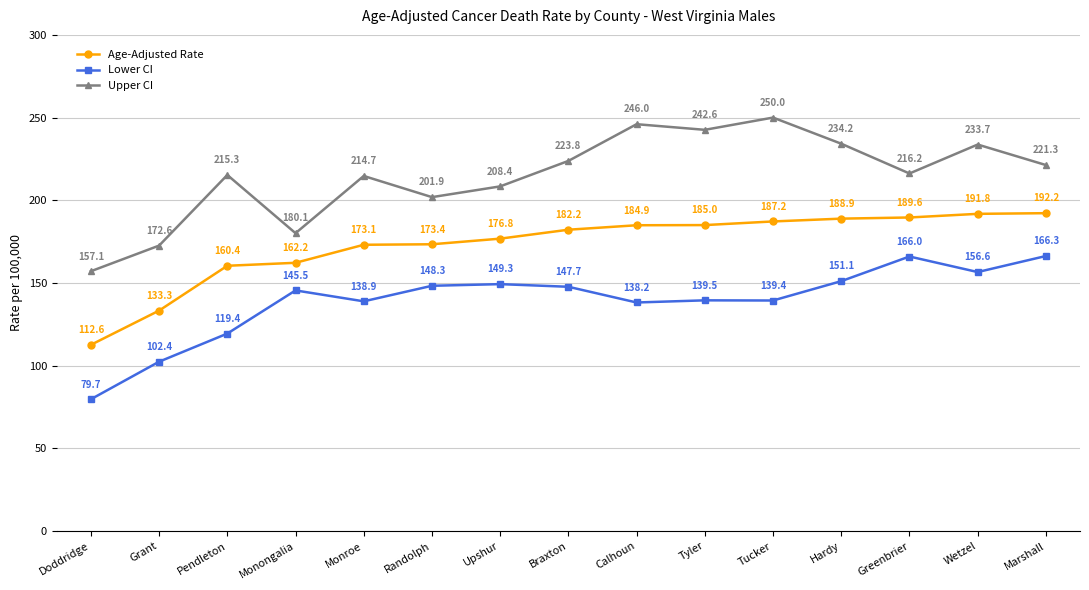

At Tyler, list the series in order from smallest to largest.

Lower CI, Age-Adjusted Rate, Upper CI